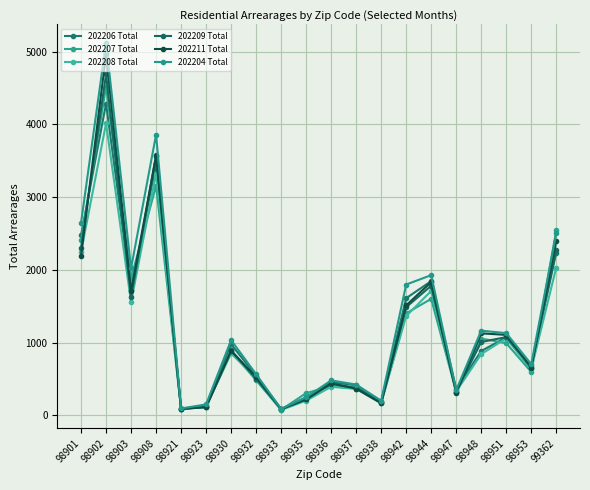

True or false: 202206 Total and 202208 Total cross at least once.

False